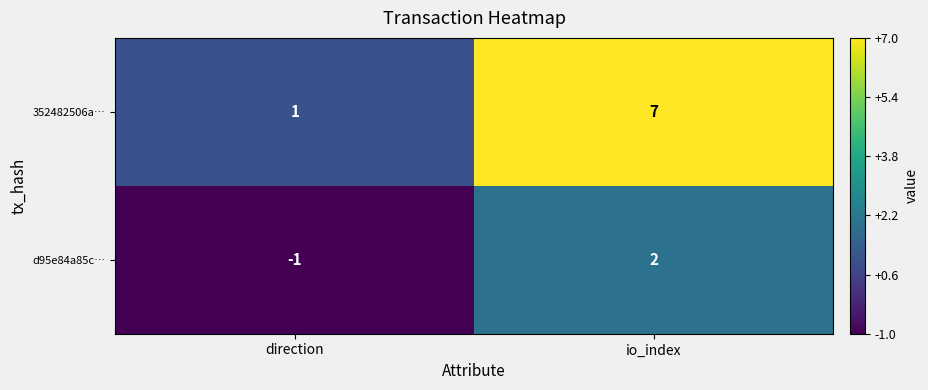

Rank the series by their maximum value, from lowest to highest.

d95e84a85c…, 352482506a…